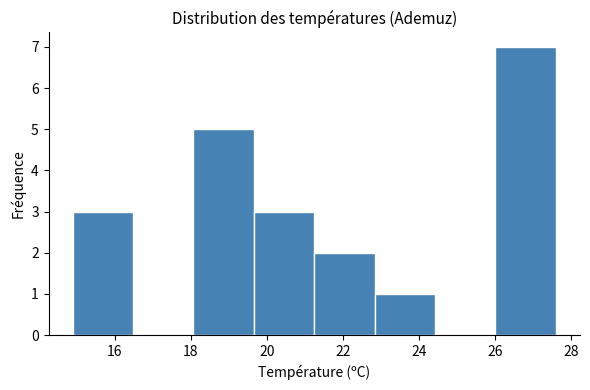

Reading left to right, list every bar in this chart as the range it spans on the x-axis followed by its height. Neither the bar edges nor the heights are printed on the chart, so give them approximately, as read against the axes.

15.0 to 16.4: 3
16.4 to 18.0: 0
18.0 to 19.6: 5
19.6 to 21.2: 3
21.2 to 22.8: 2
22.8 to 24.4: 1
24.4 to 26.0: 0
26.0 to 27.6: 7